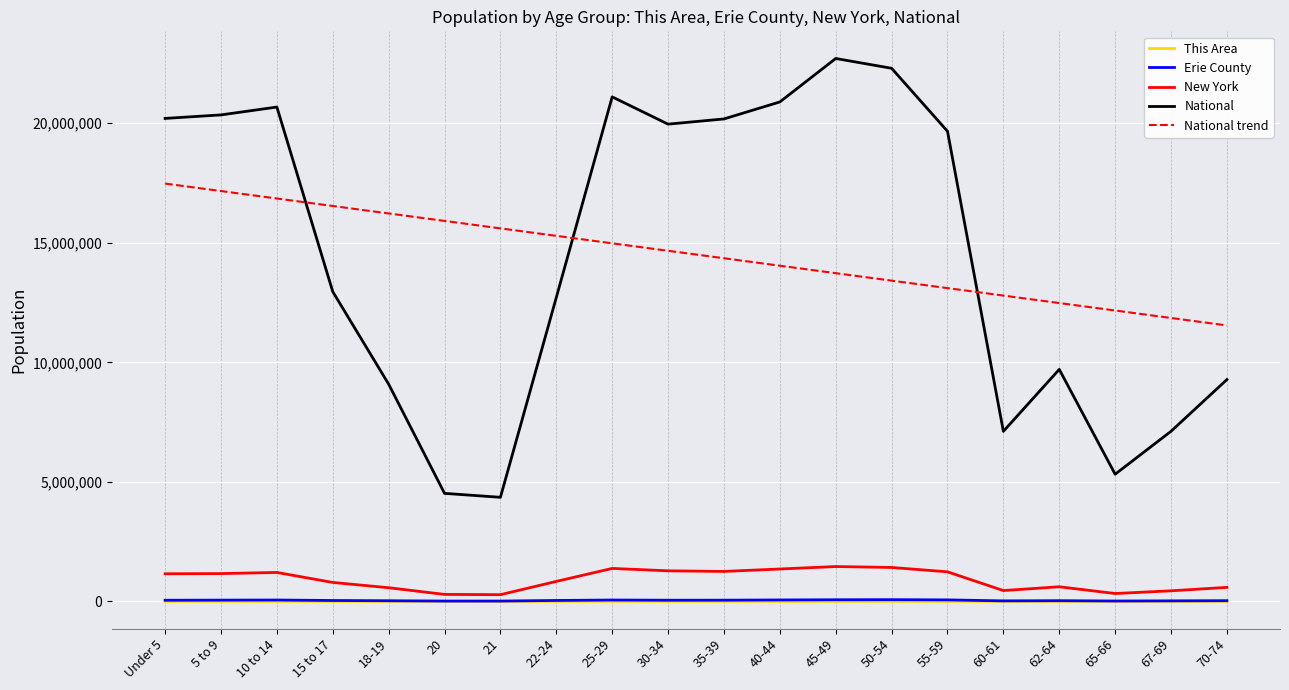

How many categories are shown in the chart?

20